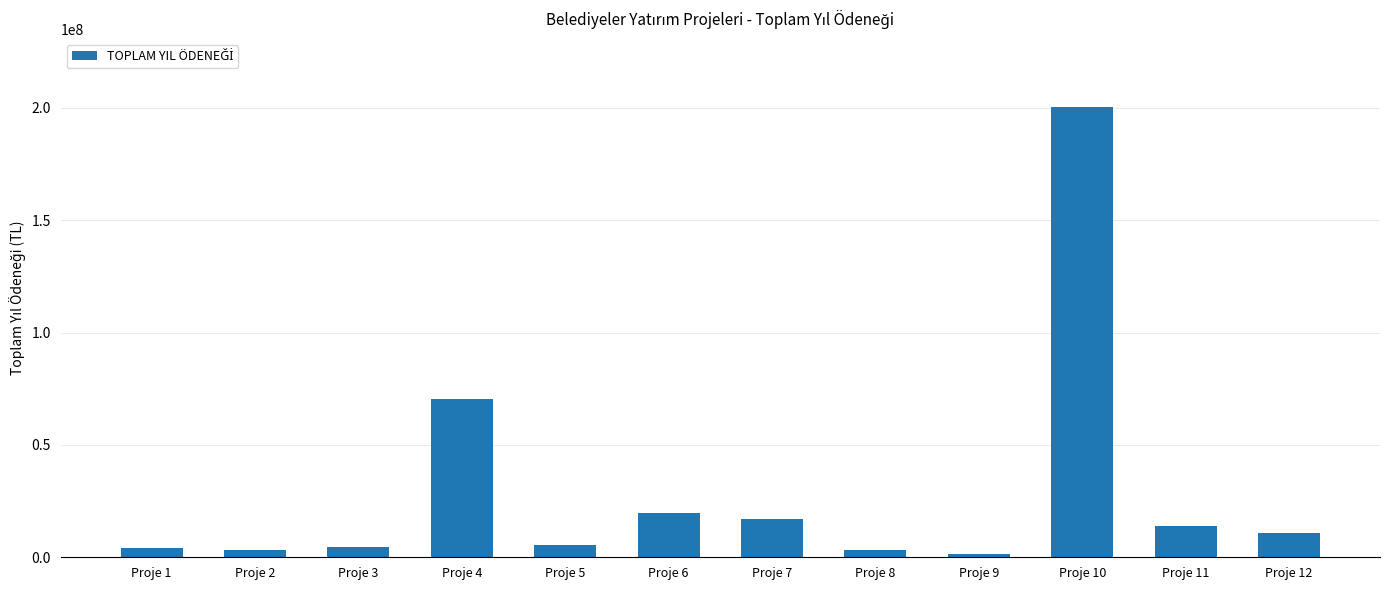

At which label is the value closest to 100893825?

Proje 4